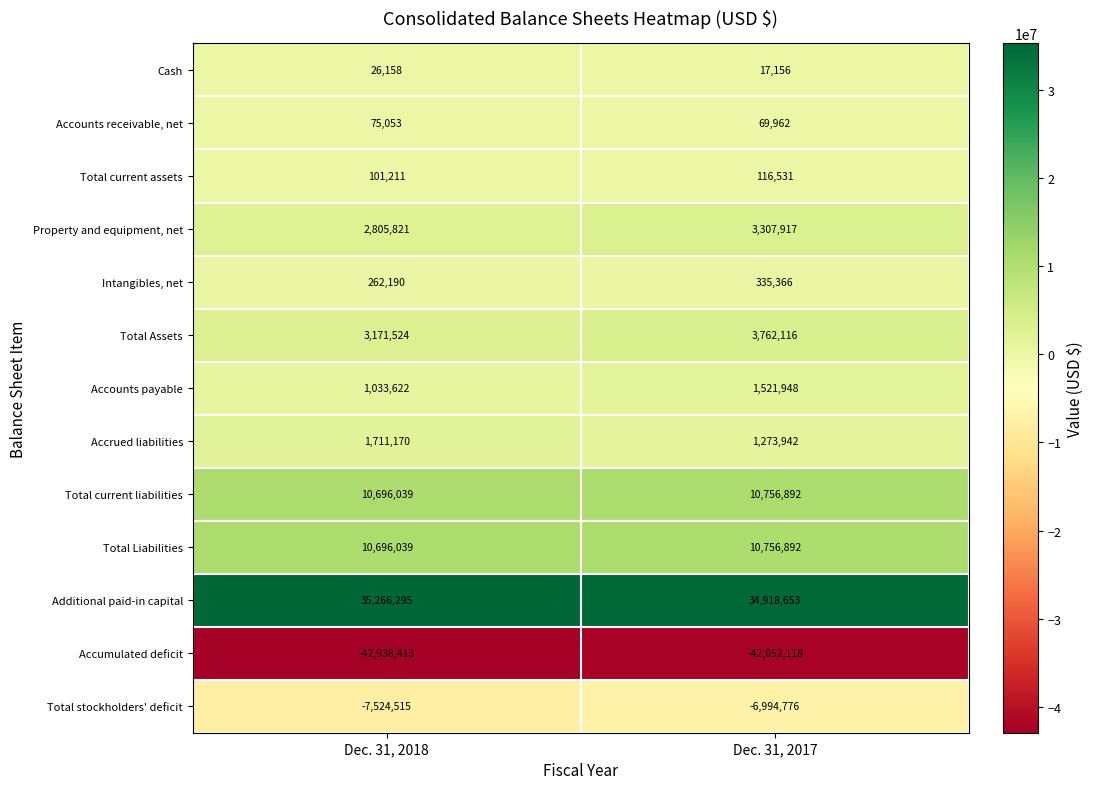

Rank the categories by Accrued liabilities value from highest to lowest.

Dec. 31, 2018, Dec. 31, 2017